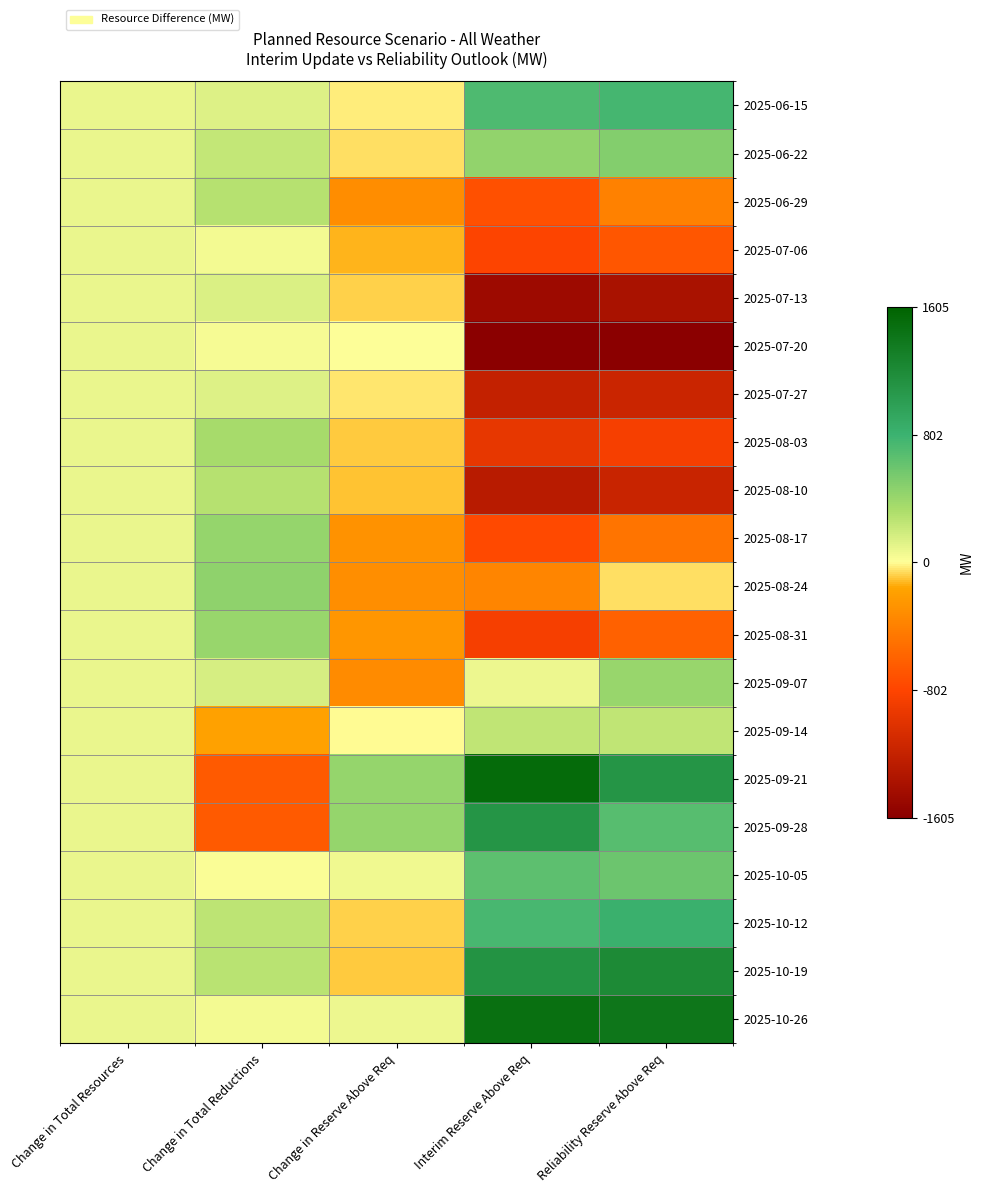

Reading left to right, extract all data points from this chart.

2025-06-15: Change in Total Resources=75.6	Change in Total Reductions=130.0	Change in Reserve Above Req=-35.0	Interim Reserve Above Req=722.0	Reliability Reserve Above Req=757.0
2025-06-22: Change in Total Resources=75.6	Change in Total Reductions=233.0	Change in Reserve Above Req=-60.0	Interim Reserve Above Req=436.0	Reliability Reserve Above Req=496.0
2025-06-29: Change in Total Resources=75.6	Change in Total Reductions=283.0	Change in Reserve Above Req=-324.0	Interim Reserve Above Req=-724.0	Reliability Reserve Above Req=-400.0
2025-07-06: Change in Total Resources=75.6	Change in Total Reductions=48.0	Change in Reserve Above Req=-128.0	Interim Reserve Above Req=-815.0	Reliability Reserve Above Req=-687.0
2025-07-13: Change in Total Resources=75.6	Change in Total Reductions=142.0	Change in Reserve Above Req=-86.0	Interim Reserve Above Req=-1471.0	Reliability Reserve Above Req=-1385.0
2025-07-20: Change in Total Resources=75.6	Change in Total Reductions=34.0	Change in Reserve Above Req=3.0	Interim Reserve Above Req=-1602.0	Reliability Reserve Above Req=-1605.0
2025-07-27: Change in Total Resources=75.6	Change in Total Reductions=136.0	Change in Reserve Above Req=-50.0	Interim Reserve Above Req=-1206.0	Reliability Reserve Above Req=-1156.0
2025-08-03: Change in Total Resources=75.6	Change in Total Reductions=343.0	Change in Reserve Above Req=-91.0	Interim Reserve Above Req=-954.0	Reliability Reserve Above Req=-863.0
2025-08-10: Change in Total Resources=75.6	Change in Total Reductions=281.0	Change in Reserve Above Req=-107.0	Interim Reserve Above Req=-1283.0	Reliability Reserve Above Req=-1176.0
2025-08-17: Change in Total Resources=75.6	Change in Total Reductions=422.0	Change in Reserve Above Req=-288.0	Interim Reserve Above Req=-765.0	Reliability Reserve Above Req=-477.0
2025-08-24: Change in Total Resources=75.6	Change in Total Reductions=449.0	Change in Reserve Above Req=-305.0	Interim Reserve Above Req=-365.0	Reliability Reserve Above Req=-60.0
2025-08-31: Change in Total Resources=75.6	Change in Total Reductions=406.0	Change in Reserve Above Req=-251.0	Interim Reserve Above Req=-860.0	Reliability Reserve Above Req=-609.0
2025-09-07: Change in Total Resources=75.6	Change in Total Reductions=159.0	Change in Reserve Above Req=-338.0	Interim Reserve Above Req=67.0	Reliability Reserve Above Req=405.0
2025-09-14: Change in Total Resources=75.6	Change in Total Reductions=-176.0	Change in Reserve Above Req=-3.0	Interim Reserve Above Req=243.0	Reliability Reserve Above Req=246.0
2025-09-21: Change in Total Resources=75.6	Change in Total Reductions=-662.0	Change in Reserve Above Req=424.0	Interim Reserve Above Req=1520.0	Reliability Reserve Above Req=1096.0
2025-09-28: Change in Total Resources=75.6	Change in Total Reductions=-661.0	Change in Reserve Above Req=414.0	Interim Reserve Above Req=1103.0	Reliability Reserve Above Req=689.0
2025-10-05: Change in Total Resources=75.6	Change in Total Reductions=23.0	Change in Reserve Above Req=53.0	Interim Reserve Above Req=653.0	Reliability Reserve Above Req=600.0
2025-10-12: Change in Total Resources=75.6	Change in Total Reductions=255.0	Change in Reserve Above Req=-81.0	Interim Reserve Above Req=742.0	Reliability Reserve Above Req=823.0
2025-10-19: Change in Total Resources=75.6	Change in Total Reductions=274.0	Change in Reserve Above Req=-90.0	Interim Reserve Above Req=1120.0	Reliability Reserve Above Req=1210.0
2025-10-26: Change in Total Resources=75.6	Change in Total Reductions=42.0	Change in Reserve Above Req=63.0	Interim Reserve Above Req=1475.0	Reliability Reserve Above Req=1412.0